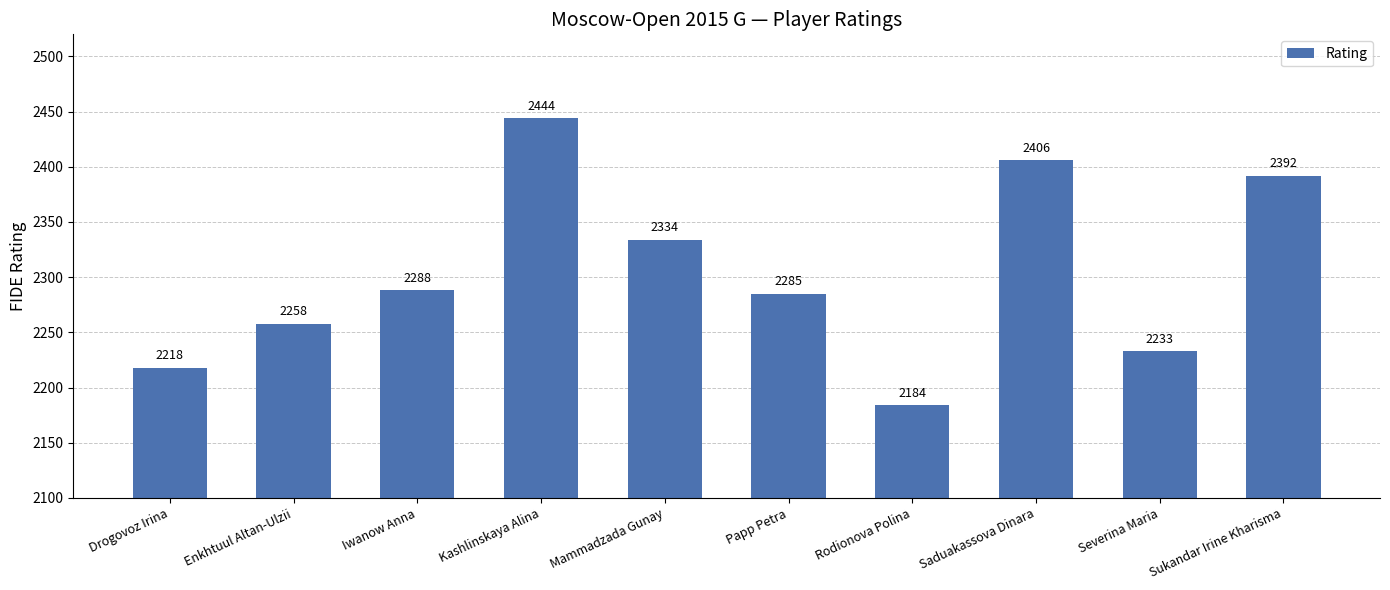

Rank the categories by value from lowest to highest.

Rodionova Polina, Drogovoz Irina, Severina Maria, Enkhtuul Altan-Ulzii, Papp Petra, Iwanow Anna, Mammadzada Gunay, Sukandar Irine Kharisma, Saduakassova Dinara, Kashlinskaya Alina